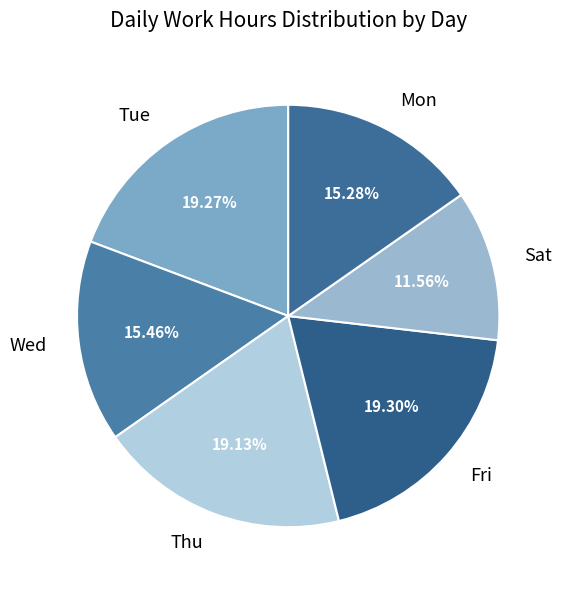

Does any single category account for the majority?

No